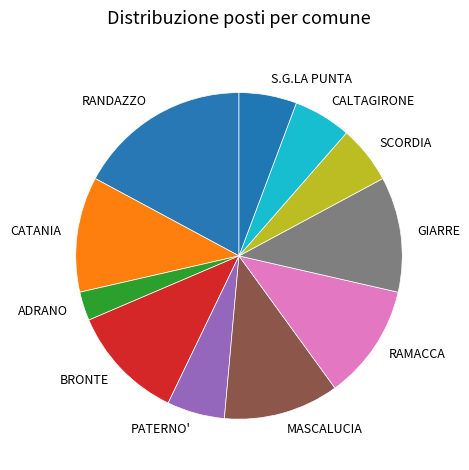

Combined, do GIARRE and SCORDIA account for over 50%?

No